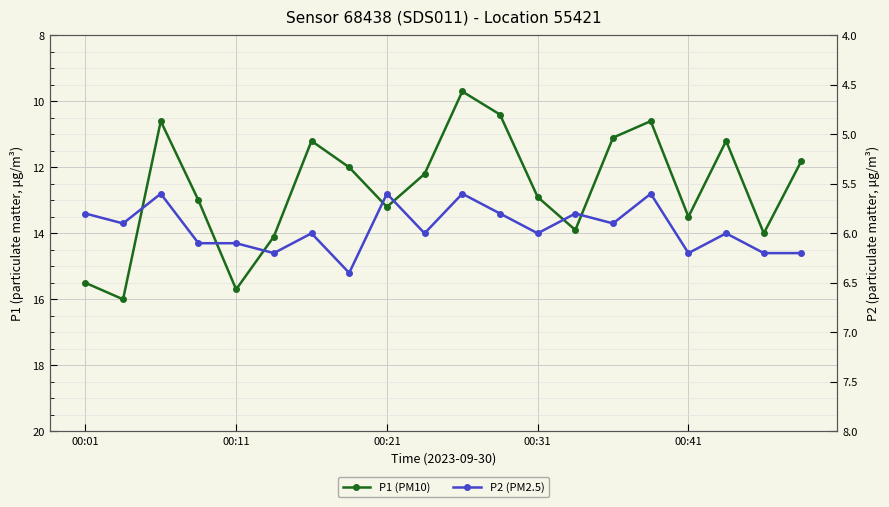

At which category is the sum across all series the highest?

00:11